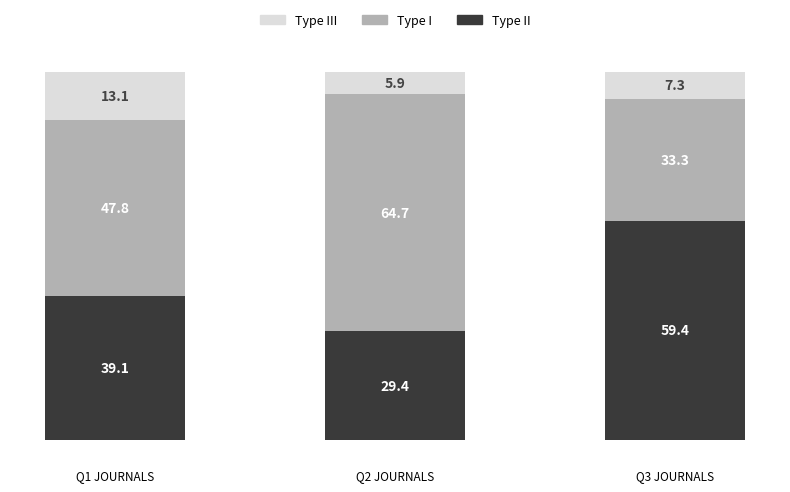

How many bars are there in total?

3